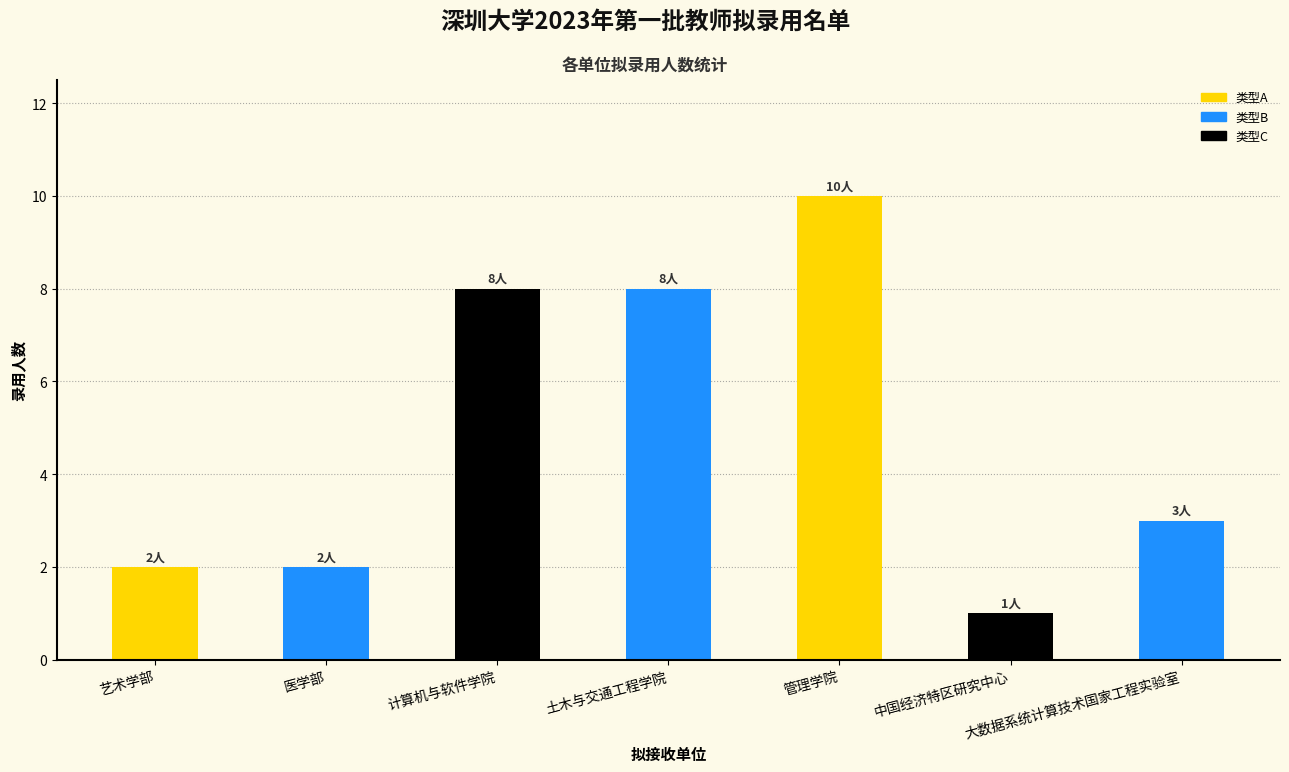

What is the greatest value displayed?

10